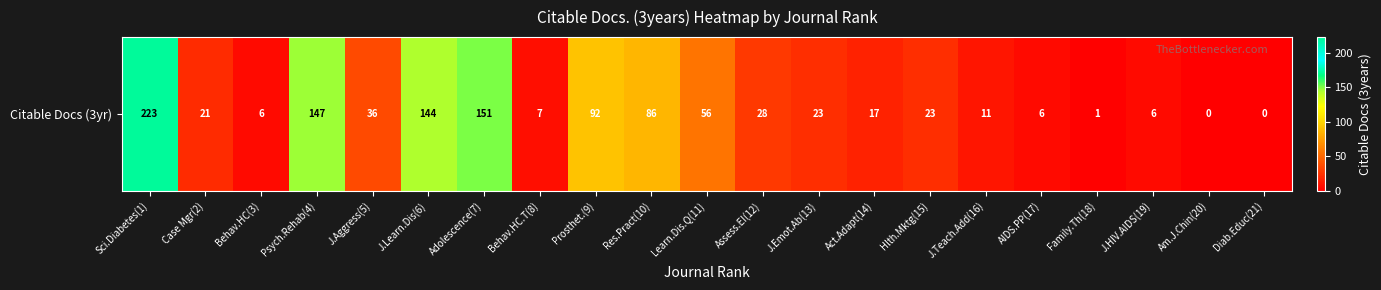

Is it true that the value at J.HIV.AIDS(19) is 6?

True